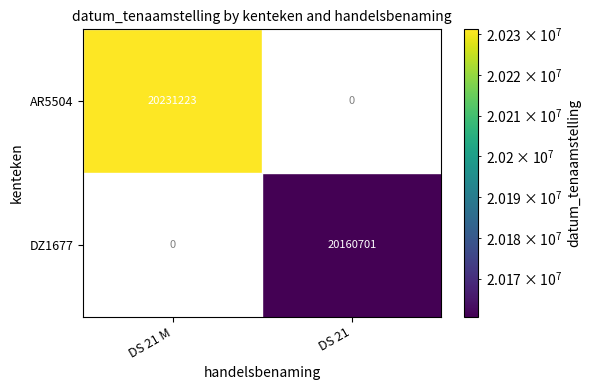

Rank the series by their maximum value, from highest to lowest.

AR5504, DZ1677